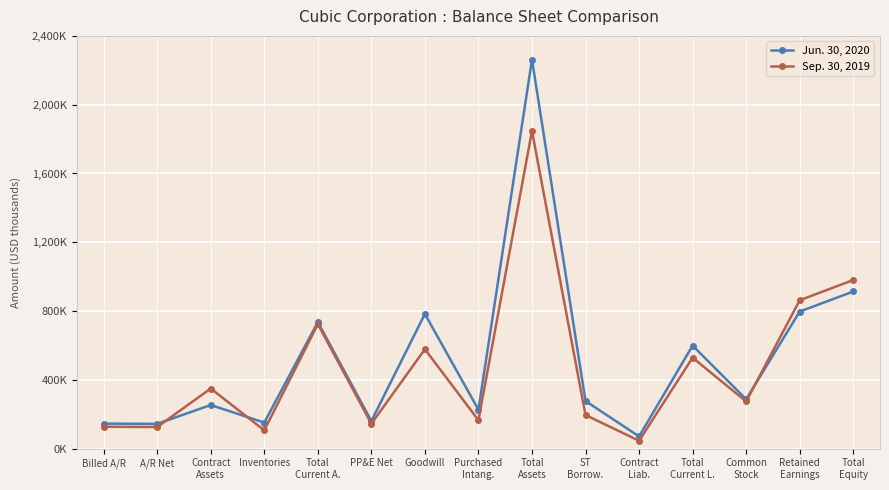

What is the average value of the Jun. 30, 2020 series?

520626